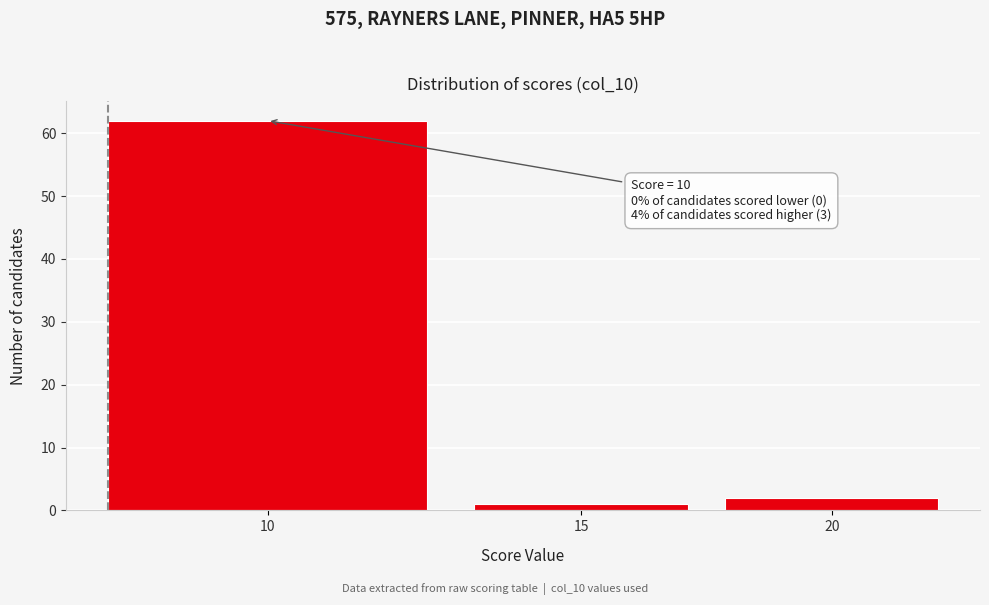

Reading right to left, what are all the values shown in this chart?

20=2	15=1	10=62